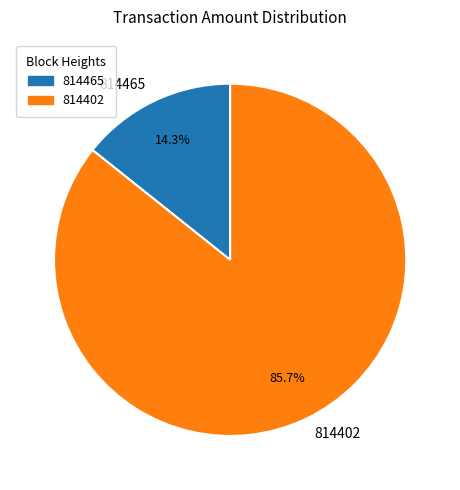

Which has a higher value, 814402 or 814465?

814402